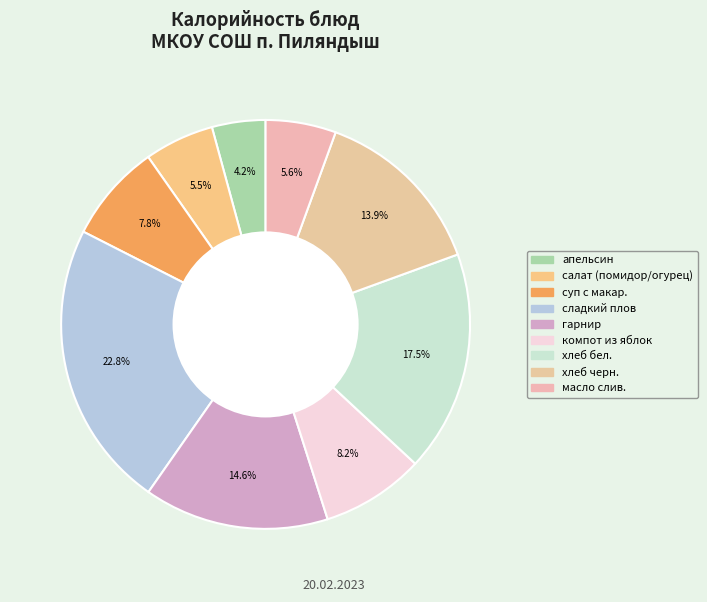

Rank the categories by value from lowest to highest.

апельсин, салат из свежих помидоров и огурцов, масло сливочное порциями, суп с макрон. Изд., компот из яблок, хлеб черн., гарнир, хлеб бел., сладкий плов